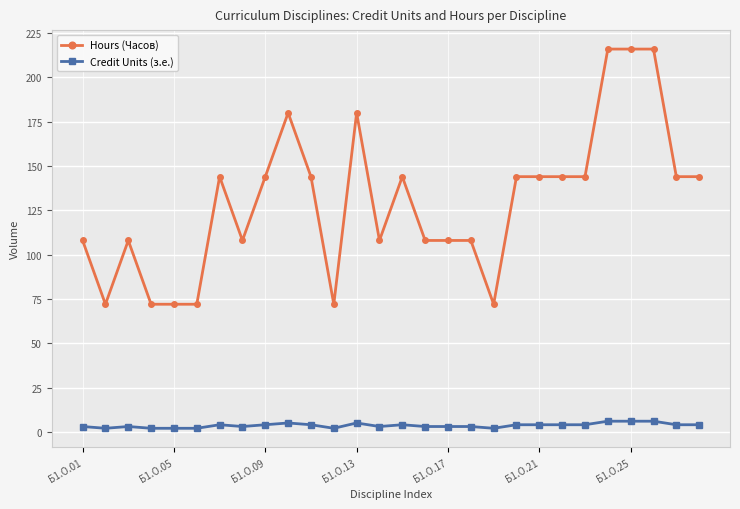

True or false: Hours (Часов) has more than 1 interior local peaks.

True